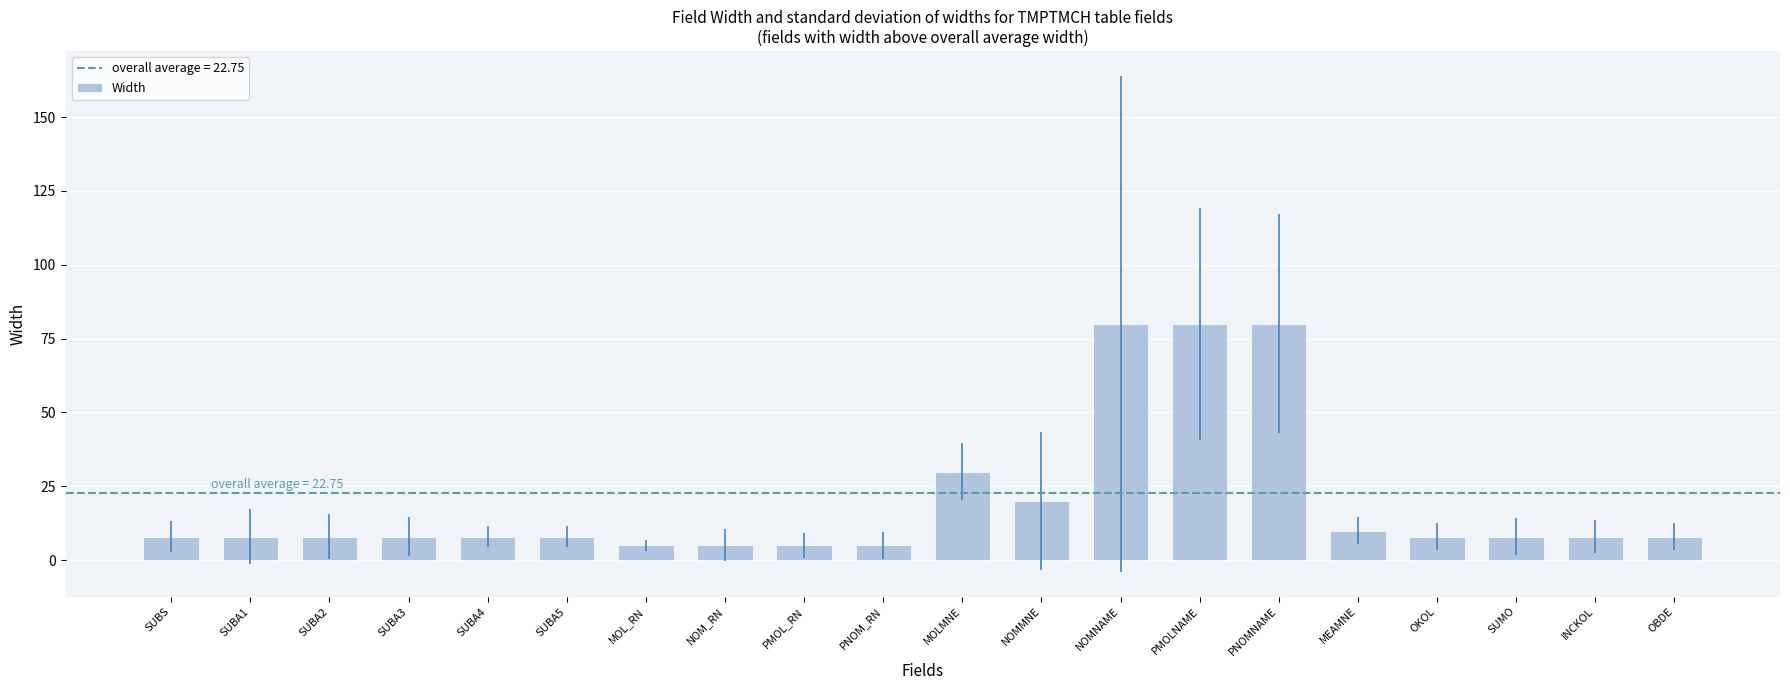

Reading left to right, list all the values displayed in this chart.

SUBS=8	SUBA1=8	SUBA2=8	SUBA3=8	SUBA4=8	SUBA5=8	MOL_RN=5	NOM_RN=5	PMOL_RN=5	PNOM_RN=5	MOLMNE=30	NOMMNE=20	NOMNAME=80	PMOLNAME=80	PNOMNAME=80	MEAMNE=10	OKOL=8	SUMO=8	INCKOL=8	OBDE=8